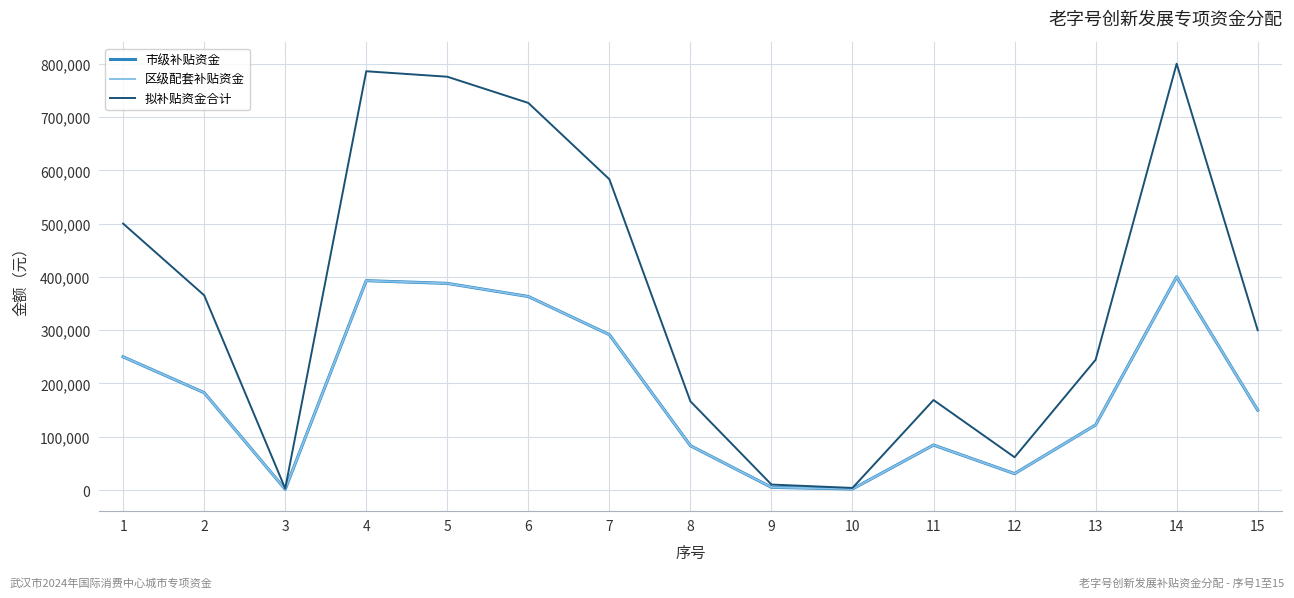

True or false: 拟补贴资金合计 has a value of 785863.6 at 4.

True